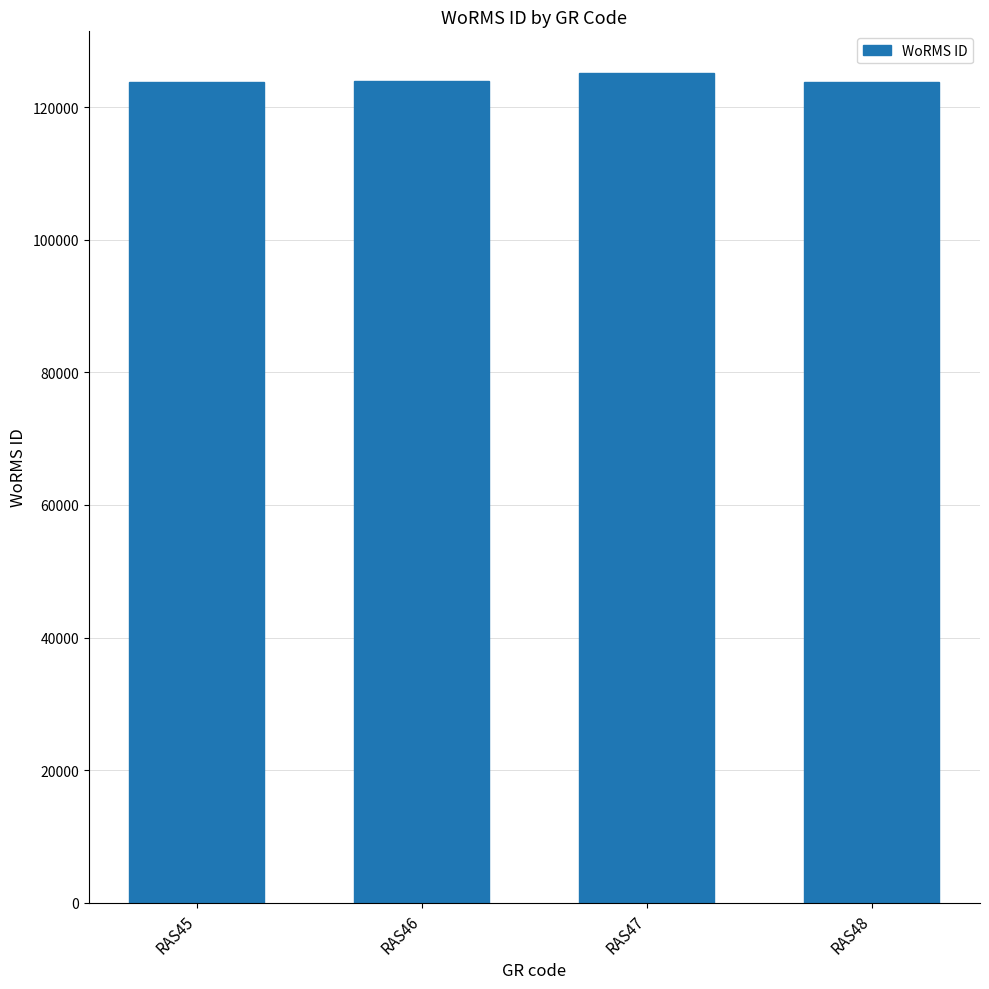

What is the smallest value displayed?

123776